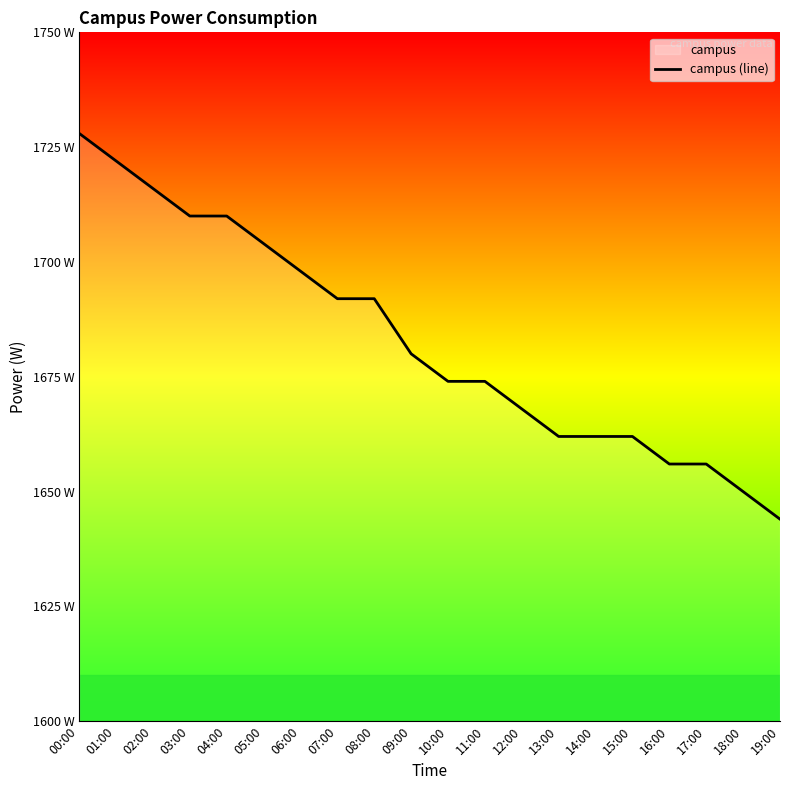

Reading left to right, transcribe all the data shown in this chart.

00:00=1728	01:00=1722	02:00=1716	03:00=1710	04:00=1710	05:00=1704	06:00=1698	07:00=1692	08:00=1692	09:00=1680	10:00=1674	11:00=1674	12:00=1668	13:00=1662	14:00=1662	15:00=1662	16:00=1656	17:00=1656	18:00=1650	19:00=1644